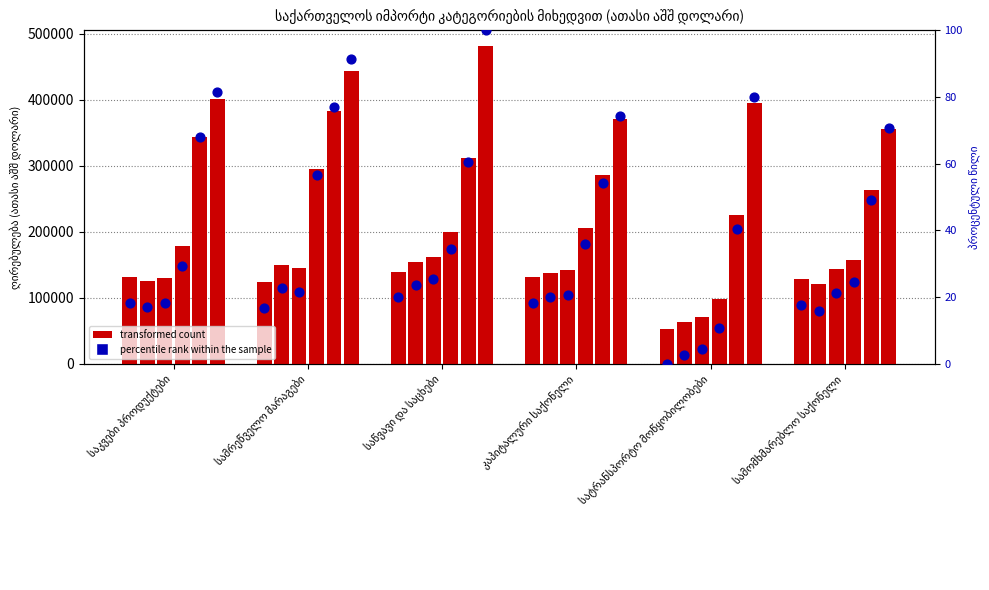

At how many categories does at least one series exceed 22599?

6